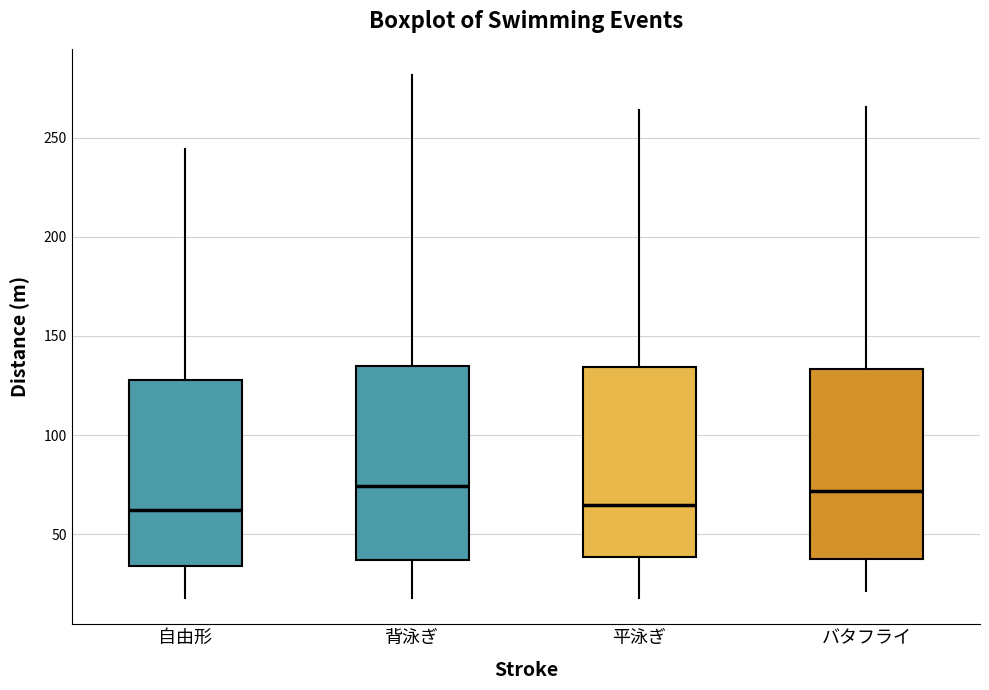

Reading left to right, read every box against the y-axis: the position of its median line, the range the box covers, and the ends of its whiskers. The values are not printed on the chart, so give them approximately, as read against the axis.

自由形: median 60, box 35 to 130, whiskers 20 to 245
背泳ぎ: median 75, box 35 to 135, whiskers 20 to 280
平泳ぎ: median 65, box 40 to 135, whiskers 20 to 265
バタフライ: median 70, box 40 to 135, whiskers 20 to 265